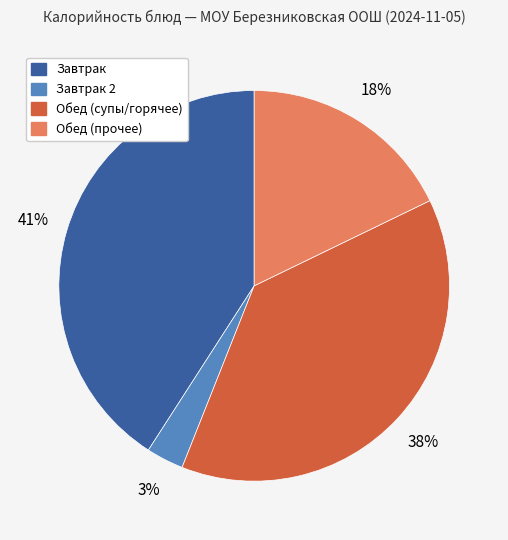

Is there any slice that represents more than half of the pie?

No